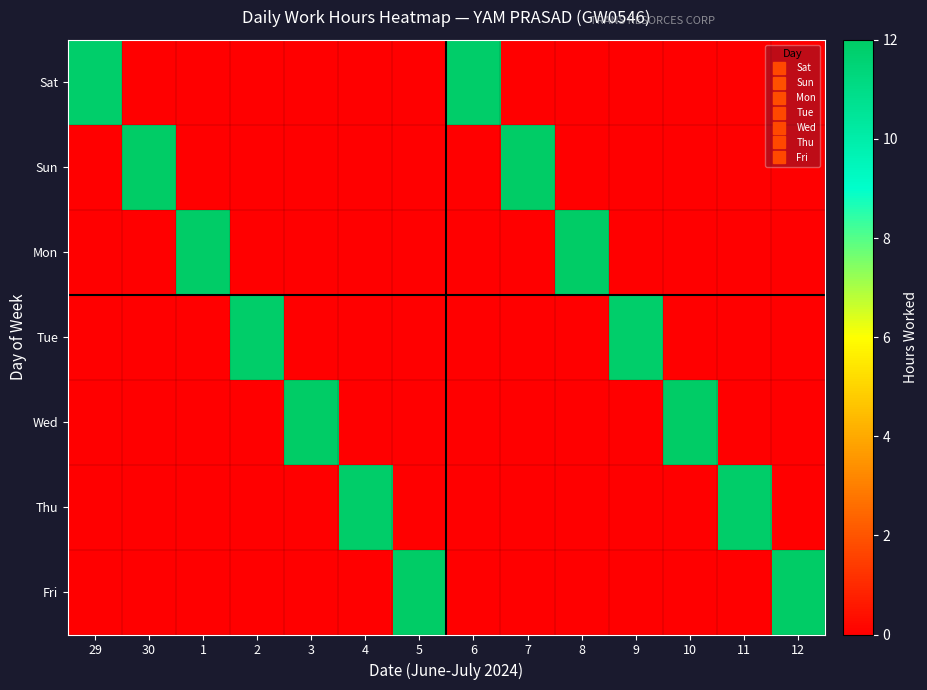

Which category has the lowest value across all series?

30